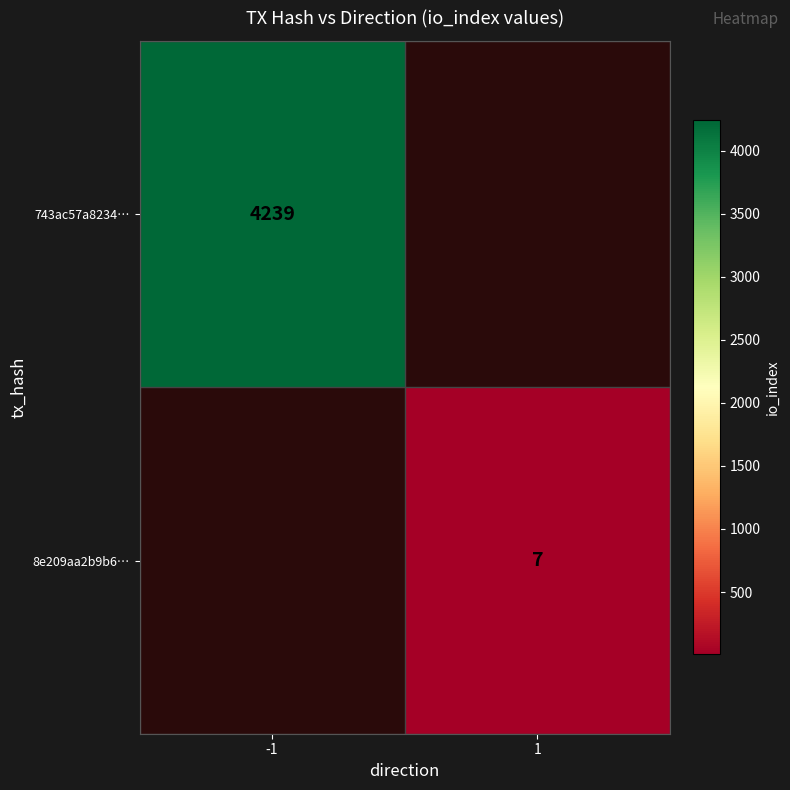

The 743ac57a8234… series shows 2164 at -1. True or false?

False